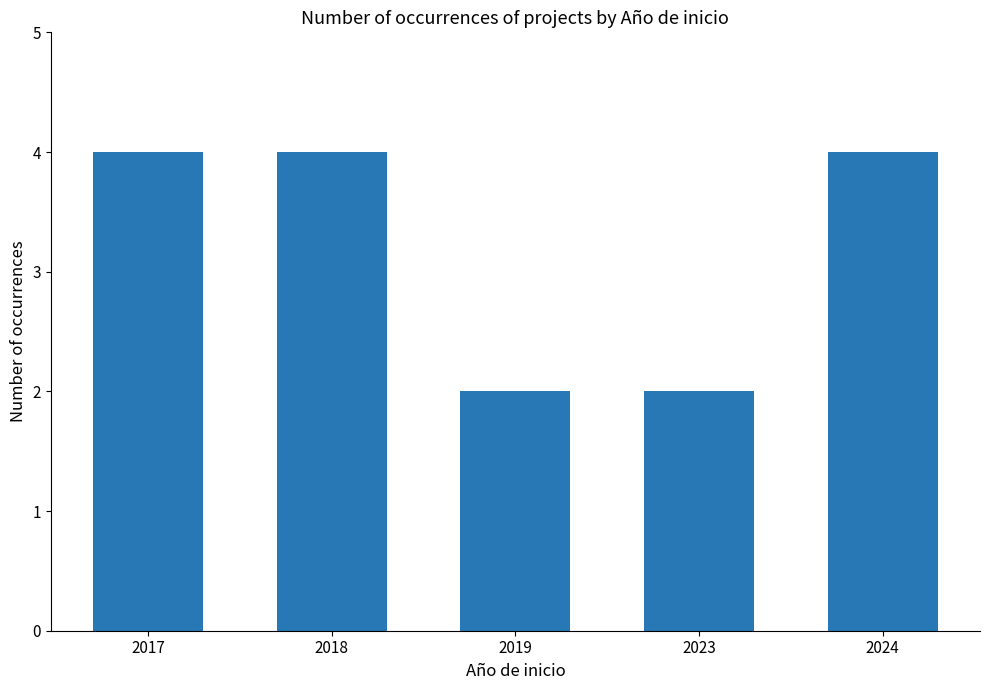

How many bars are there in total?

5